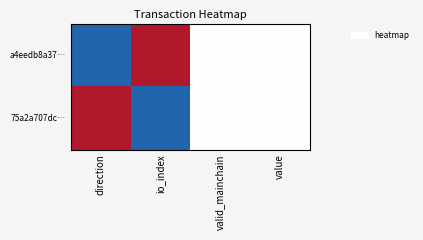

Reading left to right, list all the values displayed in this chart.

a4eedb8a37…: direction=0.0	io_index=1.0	valid_mainchain=0.5	value=0.5
75a2a707dc…: direction=1.0	io_index=0.0	valid_mainchain=0.5	value=0.5